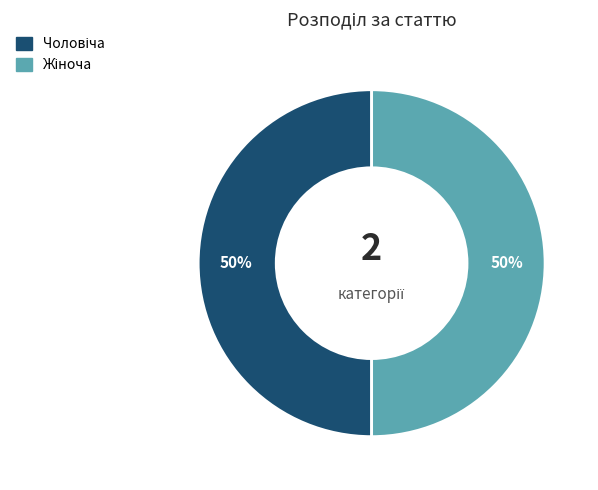

How many segments does this pie chart have?

2